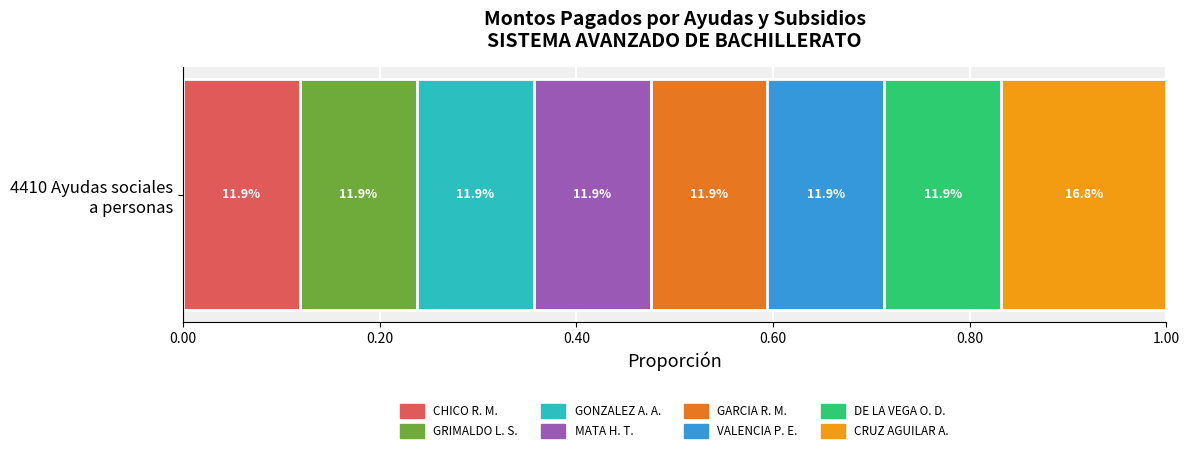

What are all the series names shown in the legend?

CHICO R. M., GRIMALDO L. S., GONZALEZ A. A., MATA H. T., GARCIA R. M., VALENCIA P. E., DE LA VEGA O. D., CRUZ AGUILAR A.